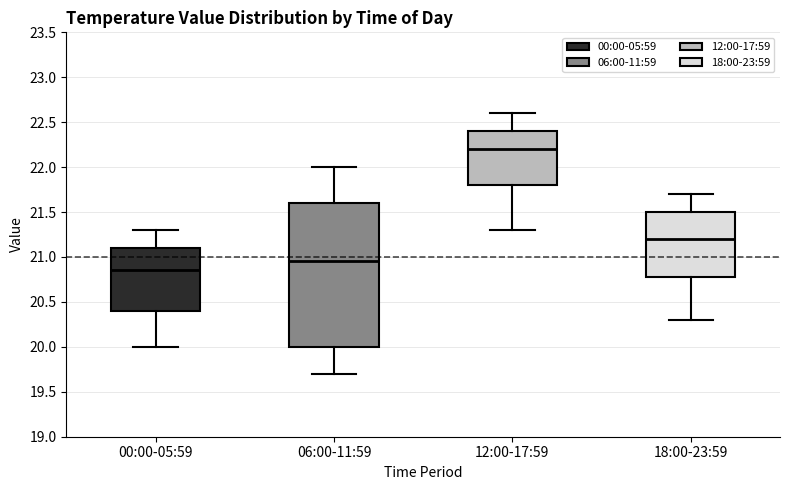

Reading left to right, read every box against the y-axis: the position of its median line, the range the box covers, and the ends of its whiskers. The values are not printed on the chart, so give them approximately, as read against the axis.

00:00-05:59: median 20.85, box 20.40 to 21.10, whiskers 20.00 to 21.30
06:00-11:59: median 20.95, box 20.00 to 21.60, whiskers 19.70 to 22.00
12:00-17:59: median 22.20, box 21.80 to 22.40, whiskers 21.30 to 22.60
18:00-23:59: median 21.20, box 20.80 to 21.50, whiskers 20.30 to 21.70